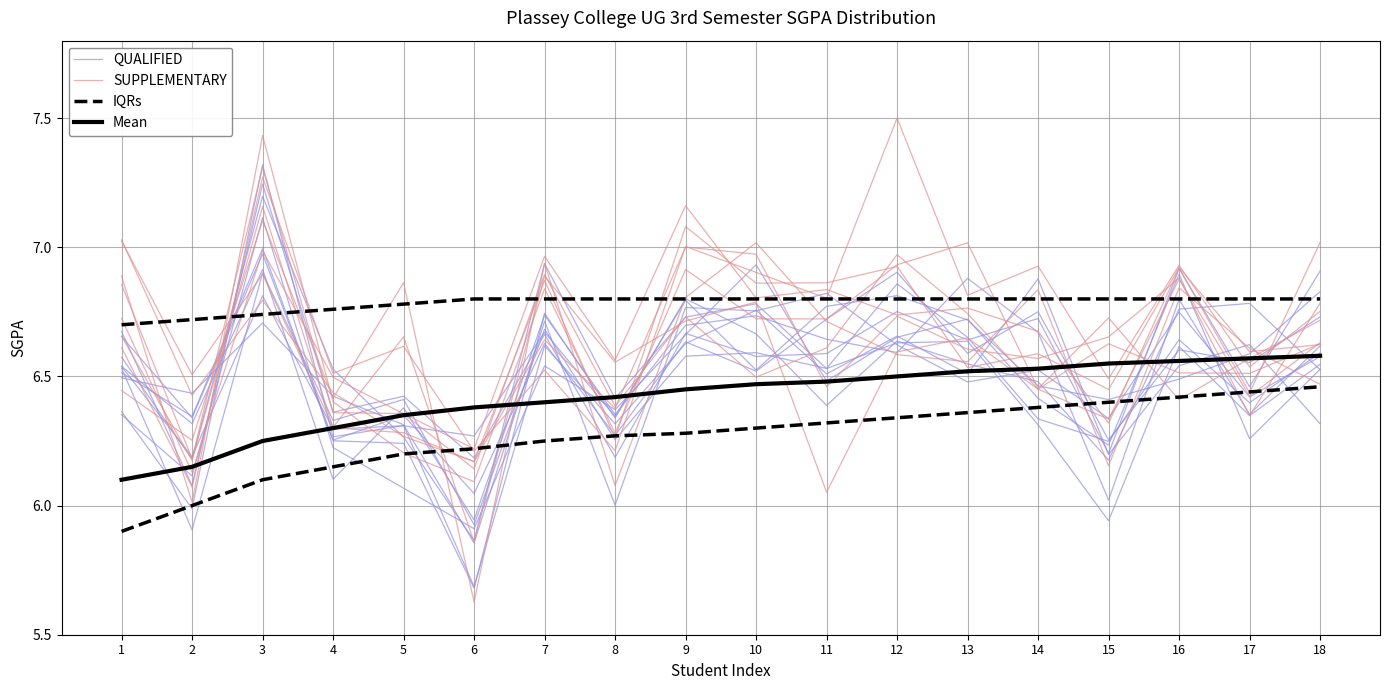

Between 6 and 14, which is larger?

14